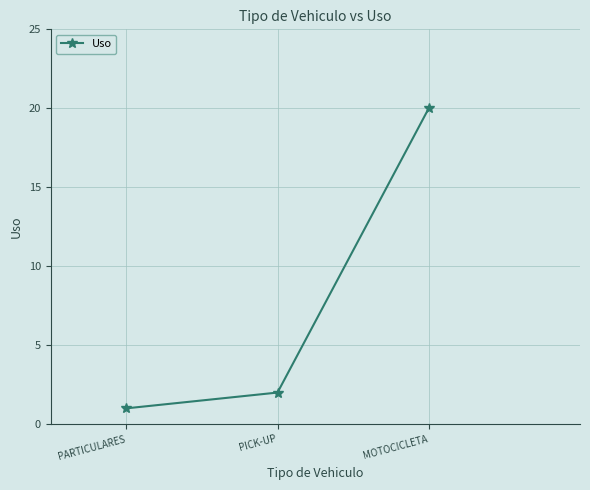

What position from the left is PICK-UP?

2